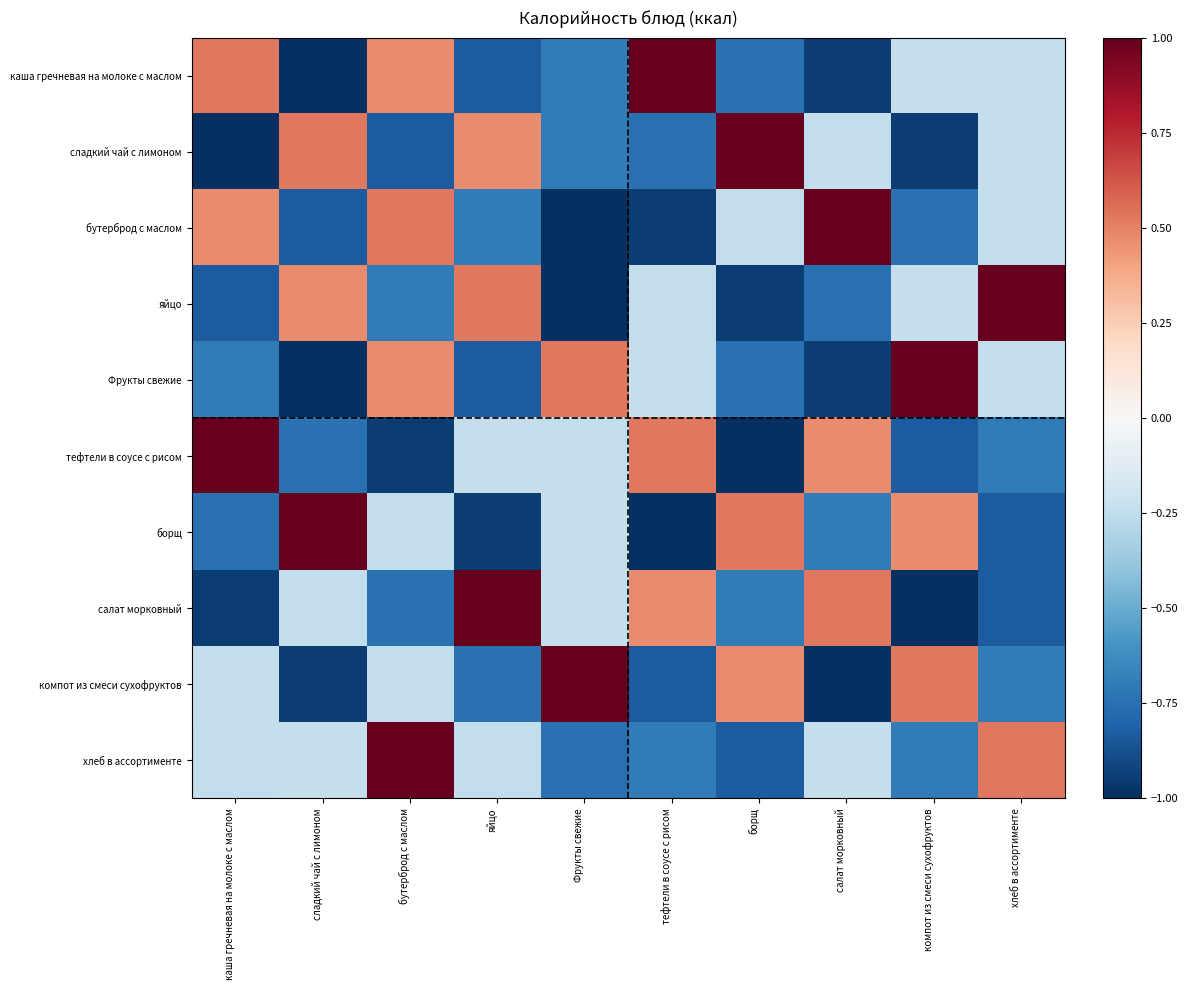

Reading left to right, what are all the values shown in this chart?

каша гречневая на молоке с маслом: каша гречневая на молоке с маслом=0.5	сладкий чай с лимоном=-1.0	бутерброд с маслом=0.5	яйцо=-0.8	Фрукты свежие=-0.7	тефтели в соусе с рисом=1.0	борщ=-0.7	салат морковный=-0.9	компот из смеси сухофруктов=-0.2	хлеб в ассортименте=-0.2
сладкий чай с лимоном: каша гречневая на молоке с маслом=-1.0	сладкий чай с лимоном=0.5	бутерброд с маслом=-0.8	яйцо=0.5	Фрукты свежие=-0.7	тефтели в соусе с рисом=-0.7	борщ=1.0	салат морковный=-0.2	компот из смеси сухофруктов=-0.9	хлеб в ассортименте=-0.2
бутерброд с маслом: каша гречневая на молоке с маслом=0.5	сладкий чай с лимоном=-0.8	бутерброд с маслом=0.5	яйцо=-0.7	Фрукты свежие=-1.0	тефтели в соусе с рисом=-0.9	борщ=-0.2	салат морковный=1.0	компот из смеси сухофруктов=-0.7	хлеб в ассортименте=-0.2
яйцо: каша гречневая на молоке с маслом=-0.8	сладкий чай с лимоном=0.5	бутерброд с маслом=-0.7	яйцо=0.5	Фрукты свежие=-1.0	тефтели в соусе с рисом=-0.2	борщ=-0.9	салат морковный=-0.7	компот из смеси сухофруктов=-0.2	хлеб в ассортименте=1.0
Фрукты свежие: каша гречневая на молоке с маслом=-0.7	сладкий чай с лимоном=-1.0	бутерброд с маслом=0.5	яйцо=-0.8	Фрукты свежие=0.5	тефтели в соусе с рисом=-0.2	борщ=-0.7	салат морковный=-0.9	компот из смеси сухофруктов=1.0	хлеб в ассортименте=-0.2
тефтели в соусе с рисом: каша гречневая на молоке с маслом=1.0	сладкий чай с лимоном=-0.7	бутерброд с маслом=-0.9	яйцо=-0.2	Фрукты свежие=-0.2	тефтели в соусе с рисом=0.5	борщ=-1.0	салат морковный=0.5	компот из смеси сухофруктов=-0.8	хлеб в ассортименте=-0.7
борщ: каша гречневая на молоке с маслом=-0.7	сладкий чай с лимоном=1.0	бутерброд с маслом=-0.2	яйцо=-0.9	Фрукты свежие=-0.2	тефтели в соусе с рисом=-1.0	борщ=0.5	салат морковный=-0.7	компот из смеси сухофруктов=0.5	хлеб в ассортименте=-0.8
салат морковный: каша гречневая на молоке с маслом=-0.9	сладкий чай с лимоном=-0.2	бутерброд с маслом=-0.7	яйцо=1.0	Фрукты свежие=-0.2	тефтели в соусе с рисом=0.5	борщ=-0.7	салат морковный=0.5	компот из смеси сухофруктов=-1.0	хлеб в ассортименте=-0.8
компот из смеси сухофруктов: каша гречневая на молоке с маслом=-0.2	сладкий чай с лимоном=-0.9	бутерброд с маслом=-0.2	яйцо=-0.7	Фрукты свежие=1.0	тефтели в соусе с рисом=-0.8	борщ=0.5	салат морковный=-1.0	компот из смеси сухофруктов=0.5	хлеб в ассортименте=-0.7
хлеб в ассортименте: каша гречневая на молоке с маслом=-0.2	сладкий чай с лимоном=-0.2	бутерброд с маслом=1.0	яйцо=-0.2	Фрукты свежие=-0.7	тефтели в соусе с рисом=-0.7	борщ=-0.8	салат морковный=-0.2	компот из смеси сухофруктов=-0.7	хлеб в ассортименте=0.5